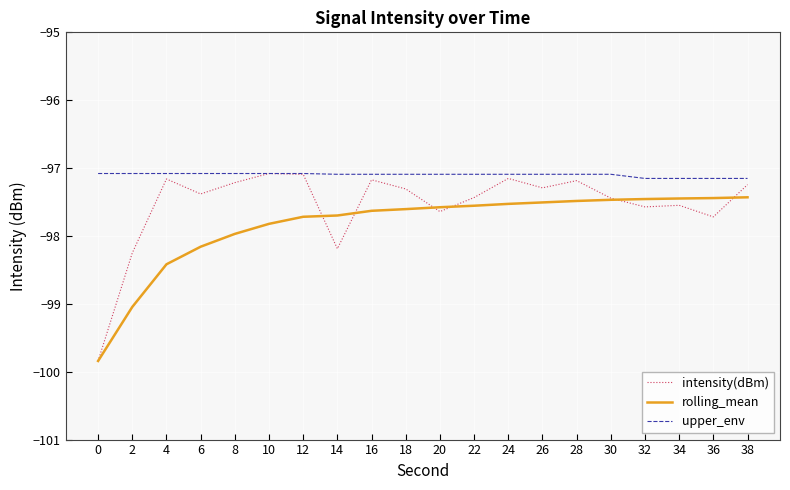

True or false: rolling_mean has a value of -36.6 at 16.

False